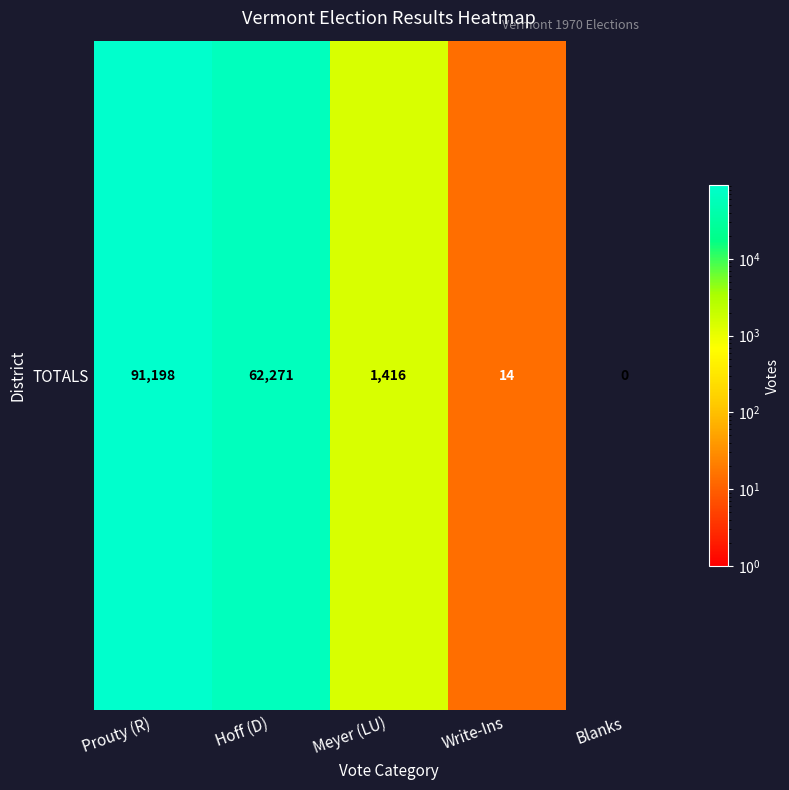

What is the difference between the values at Hoff (D) and Meyer (LU)?

60855